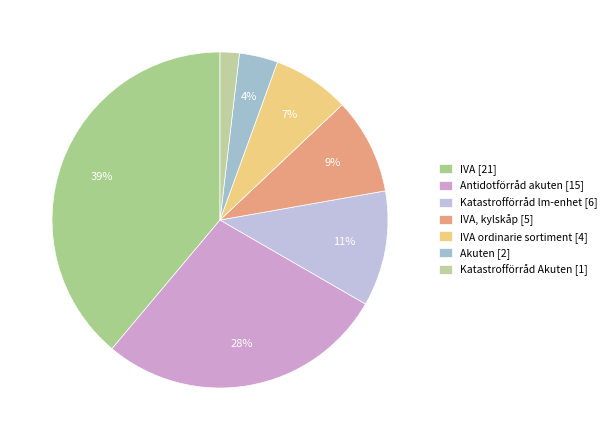

How many slices are in this pie chart?

7